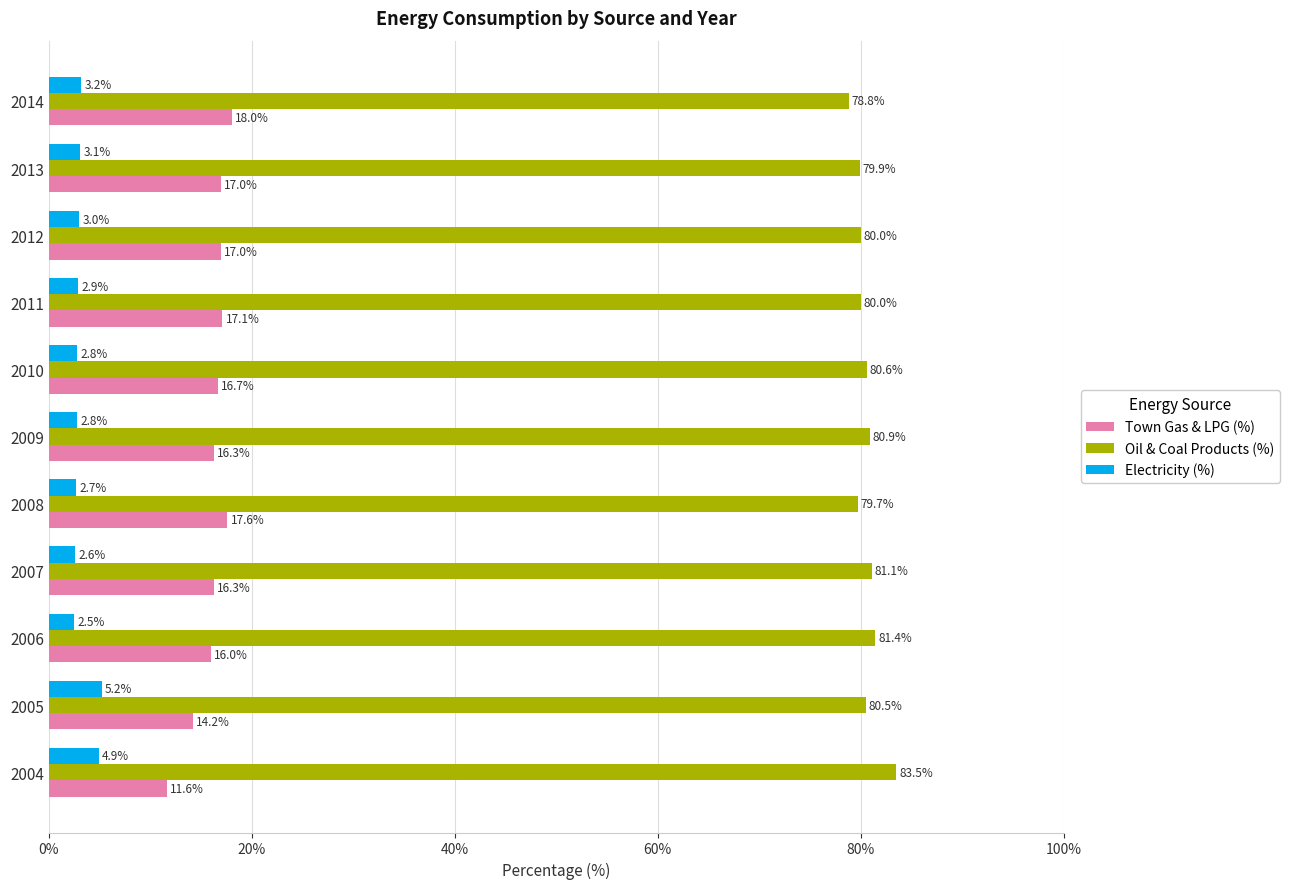

At which category is the sum across all series the highest?

2010